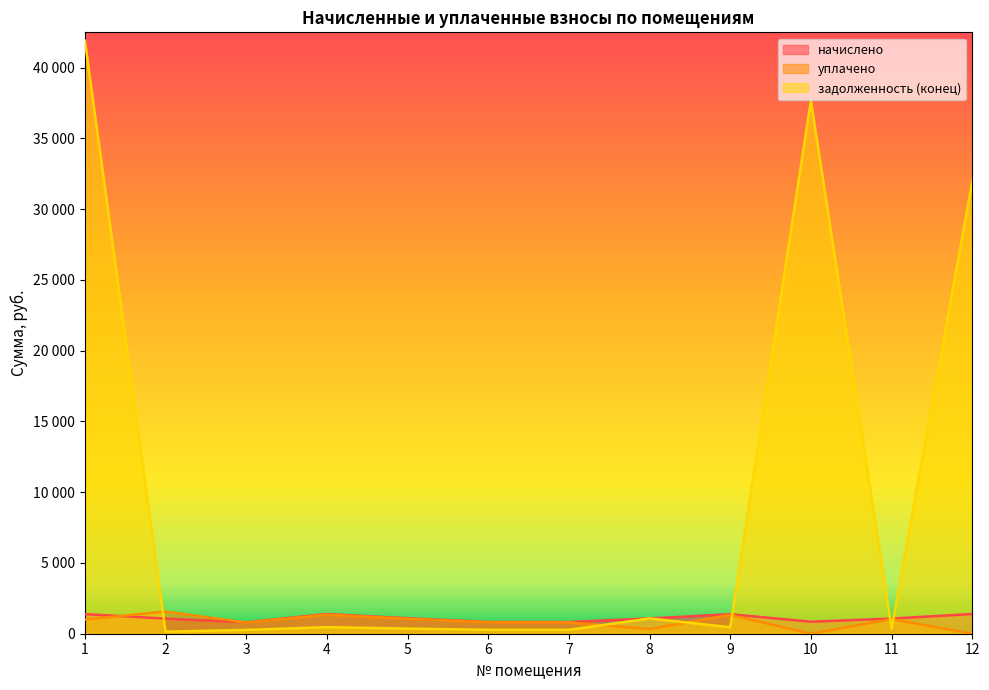

Rank the categories by задолженность (конец) value from lowest to highest.

2, 3, 7, 6, 11, 5, 9, 4, 8, 12, 10, 1